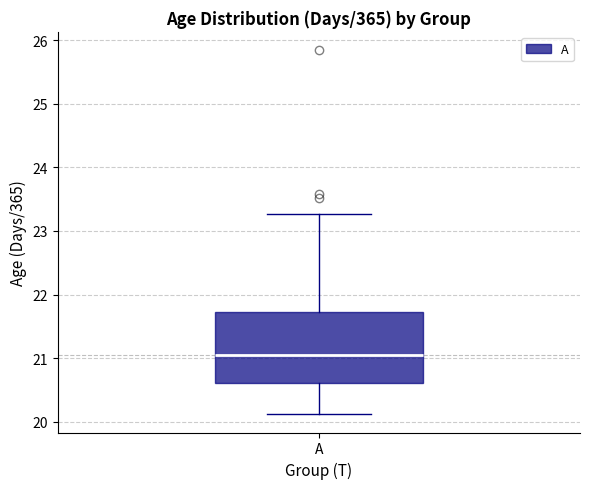

Where does the upper whisker of the box for A end on the y-axis? The values are not printed on the chart, so give them approximately, as read against the axis.

23.3